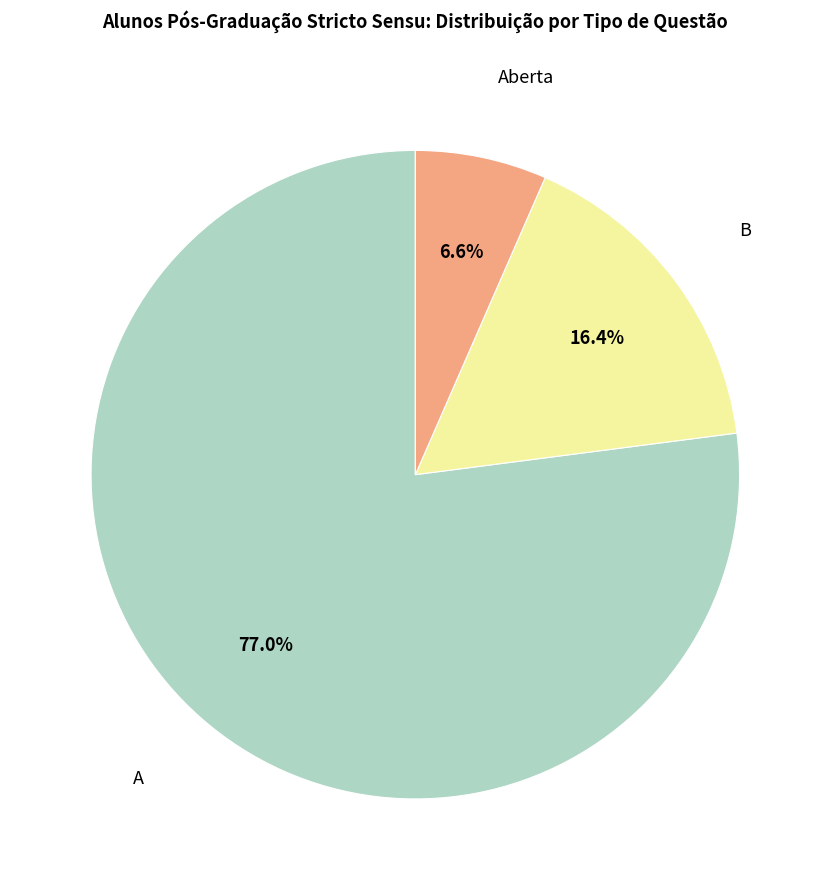

Is there a majority slice in this chart?

Yes